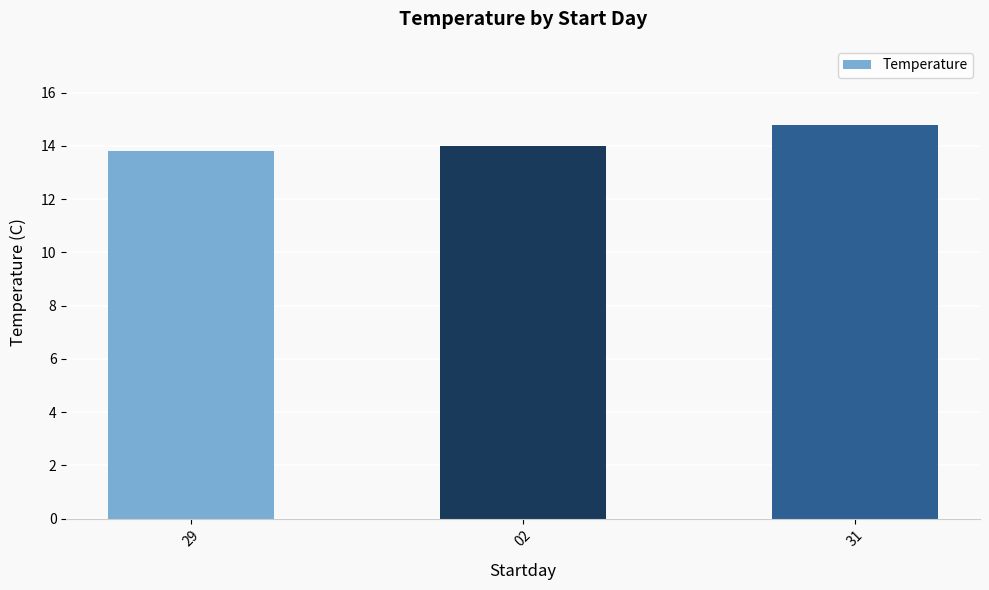

True or false: the data shows 6.7 at 31.

False